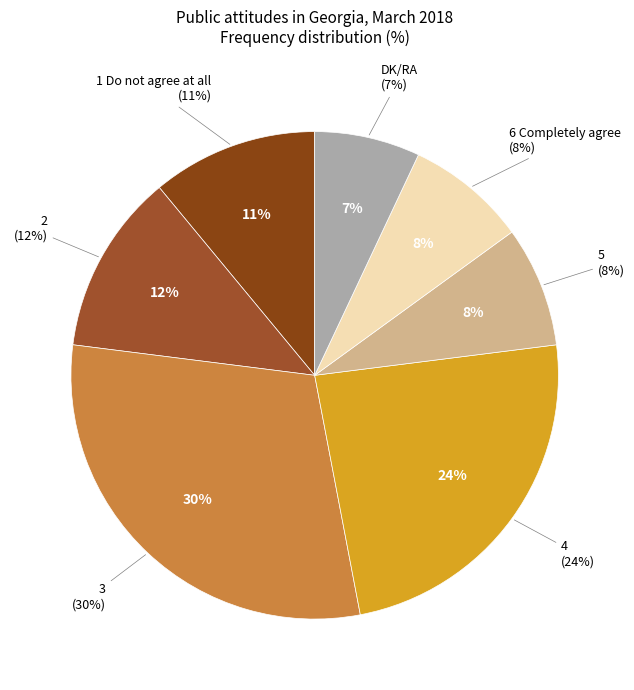

Which has a higher value, 5 or 1 Do not agree at all?

1 Do not agree at all